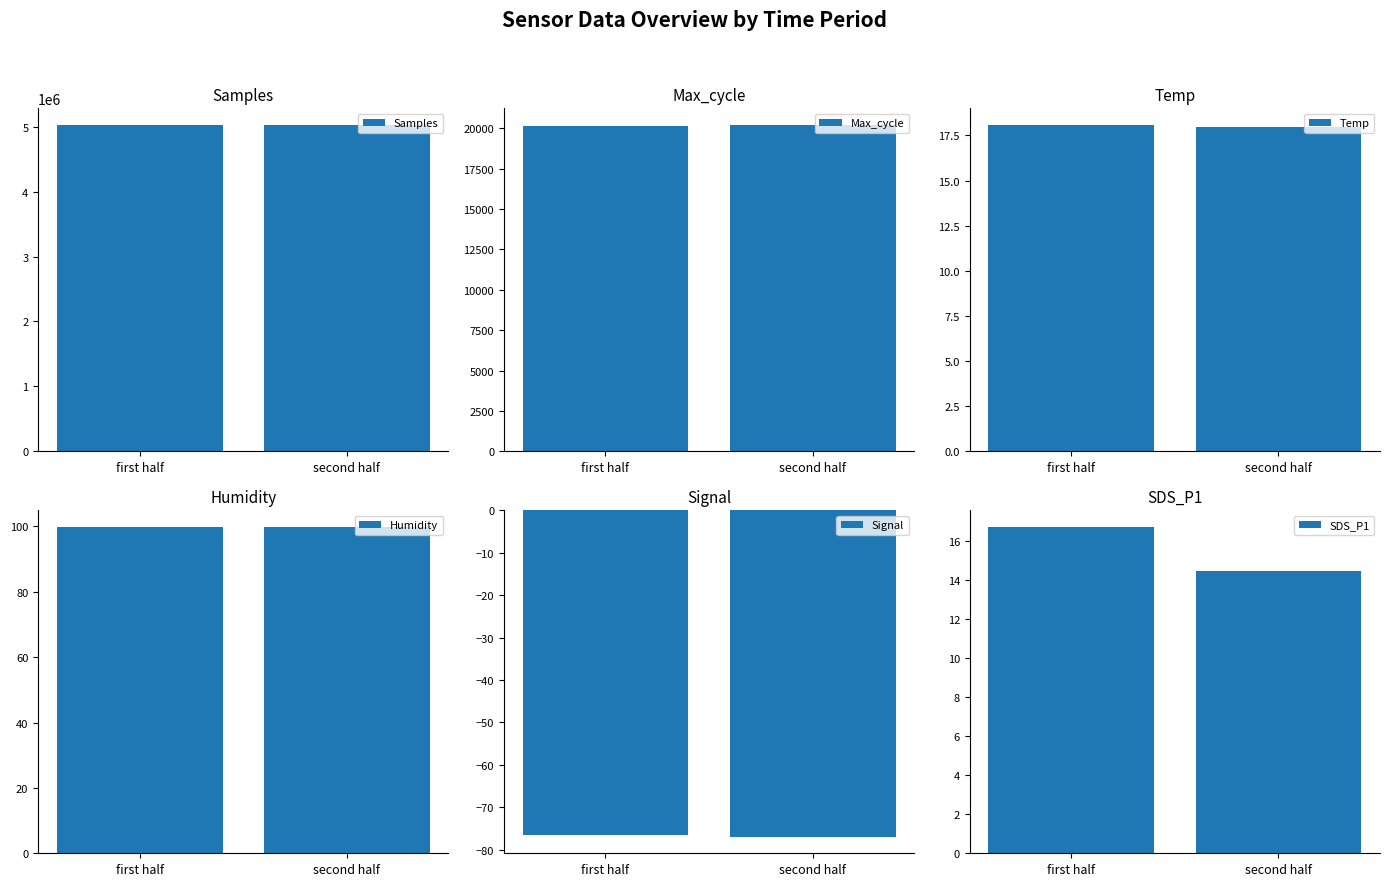

The value of Samples at second half is 7132205.1. True or false?

False